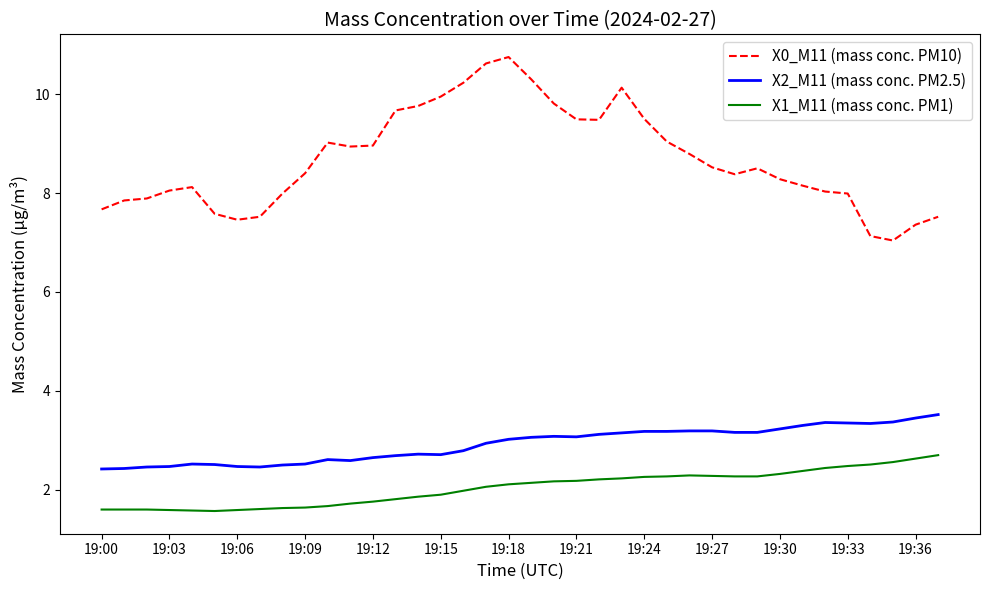

Count the number of categories in the chart.

38